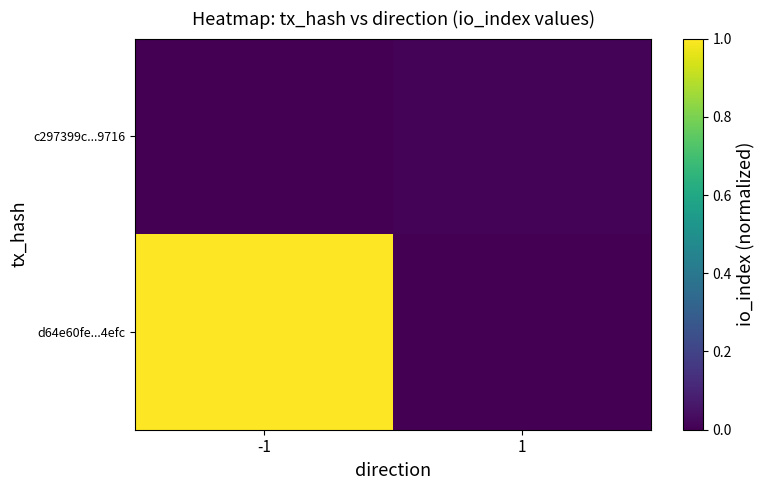

Rank the series by their average value, from highest to lowest.

d64e60fe...4efc, c297399c...9716